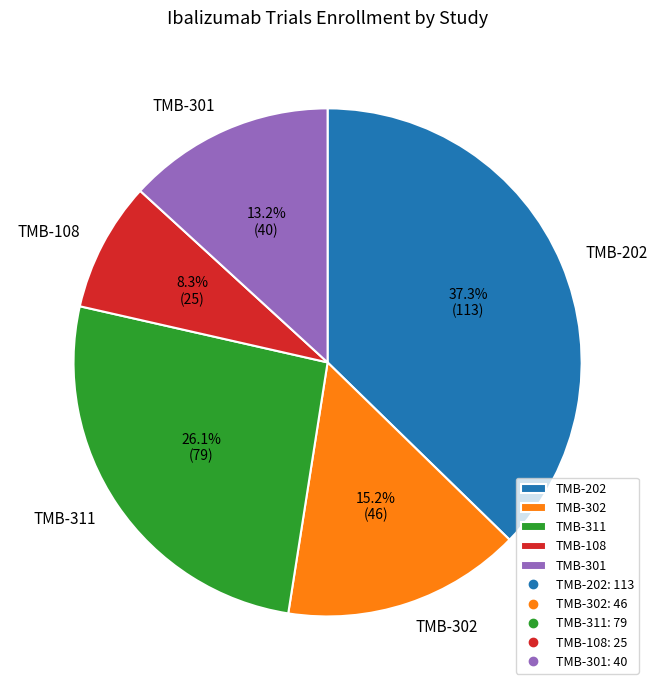

Is TMB-202 the majority of the pie?

No